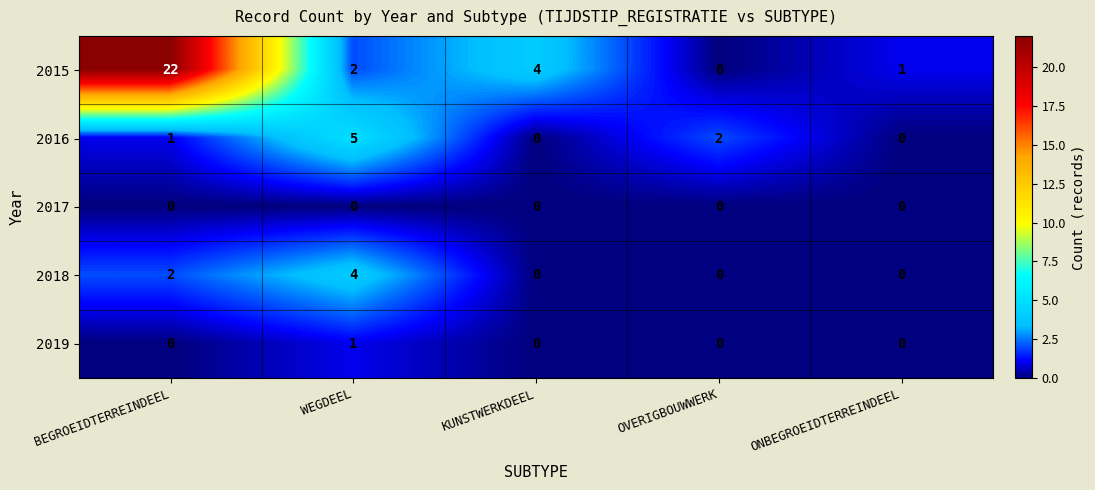

What is the difference between the maximum and minimum values in the 2018 series?

4